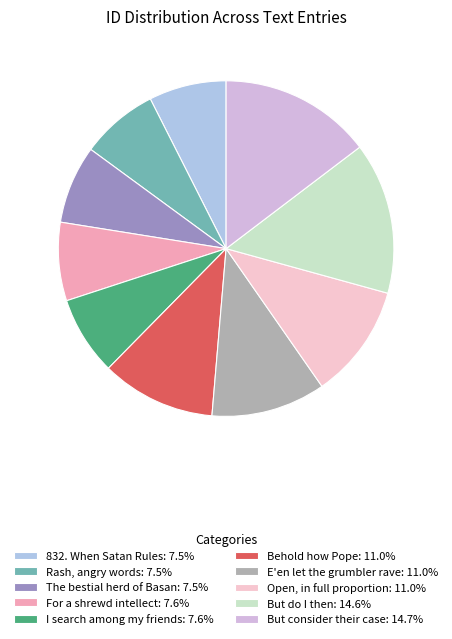

The E'en let the grumbler rave slice represents 11% of the pie. True or false?

True